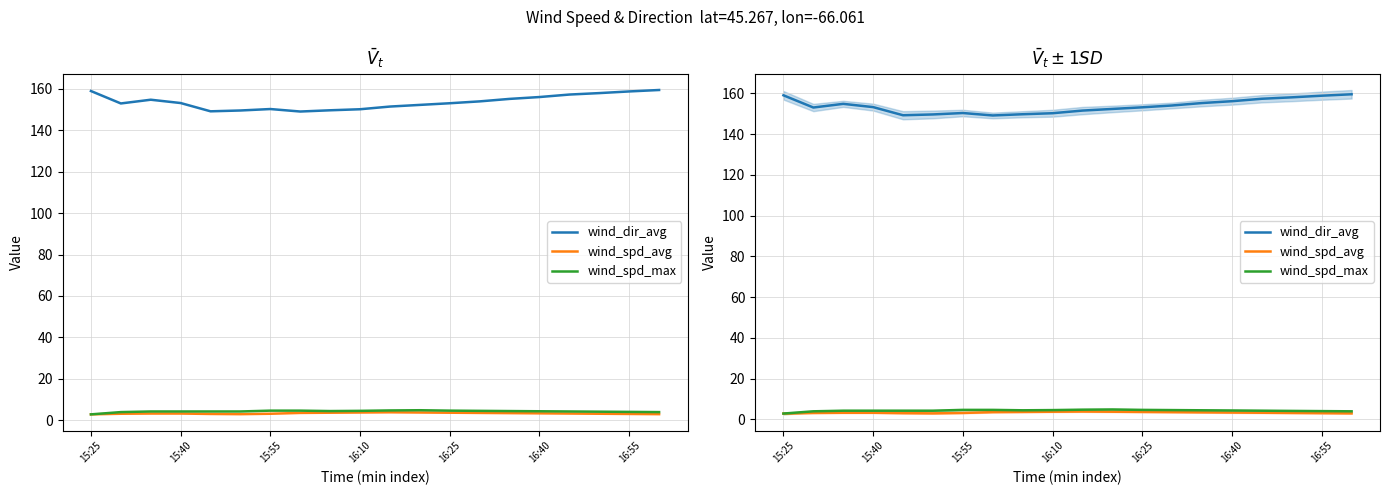

What is the spread (max minus min) of values at 14?

151.8